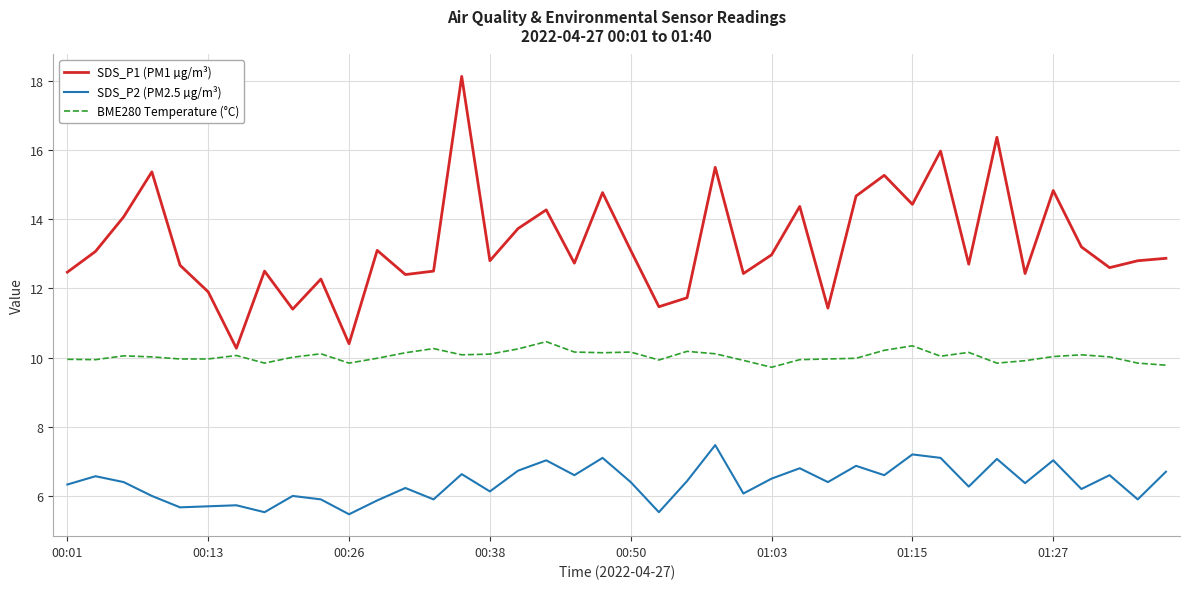

Rank the series by their maximum value, from lowest to highest.

SDS_P2 (PM2.5 µg/m³), BME280 Temperature (°C), SDS_P1 (PM1 µg/m³)